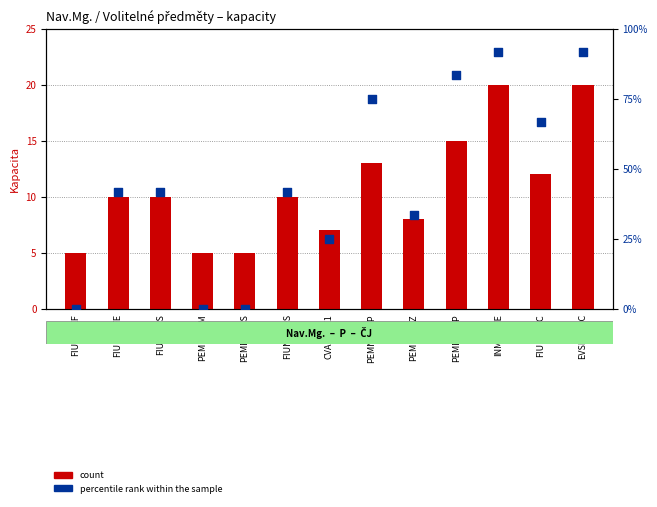

At how many categories does at least one series exceed 16?

10